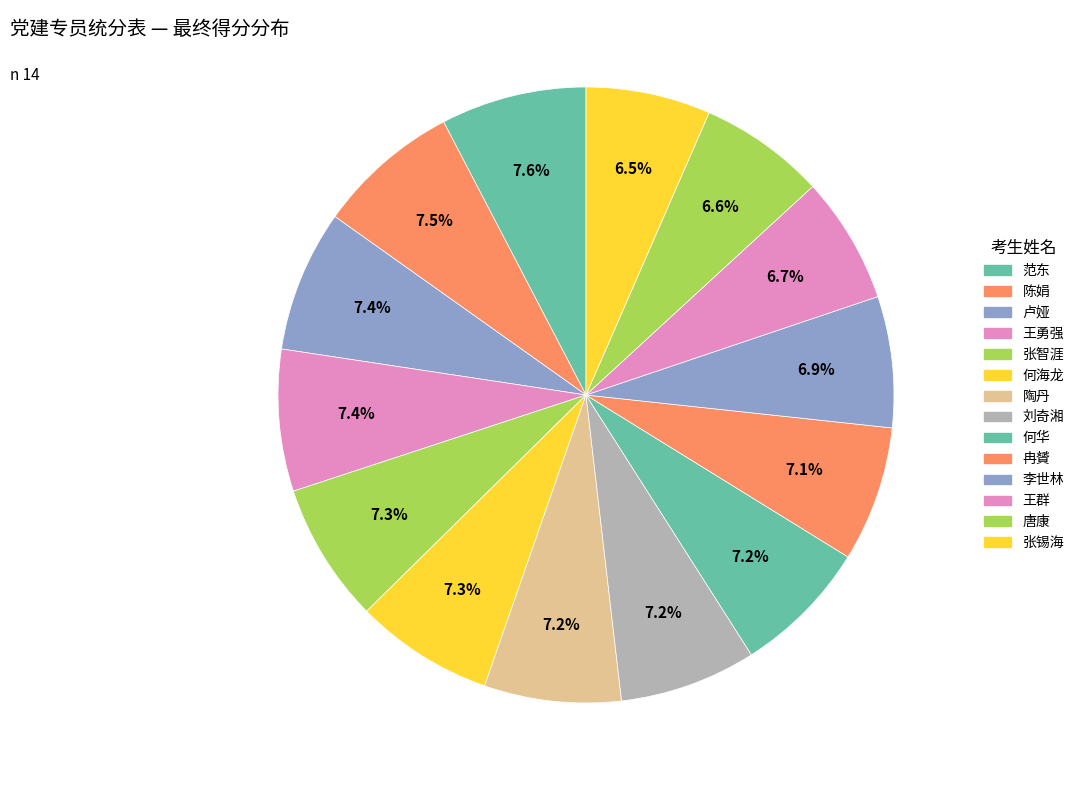

To the nearest percent, what percentage of the pie is 刘奇湘?

7%